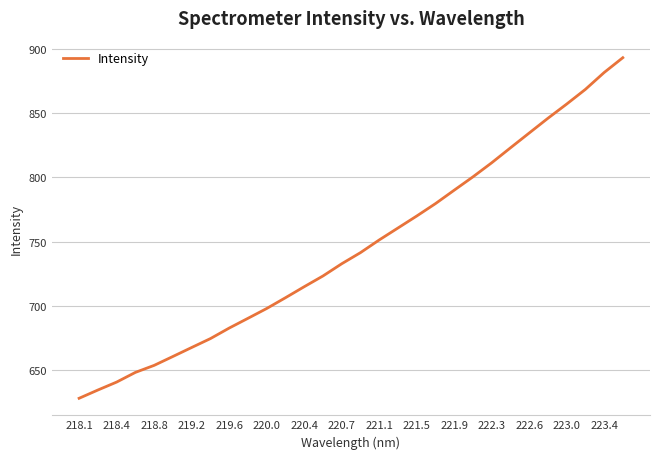

What is the difference between the maximum and minimum values?

265.1